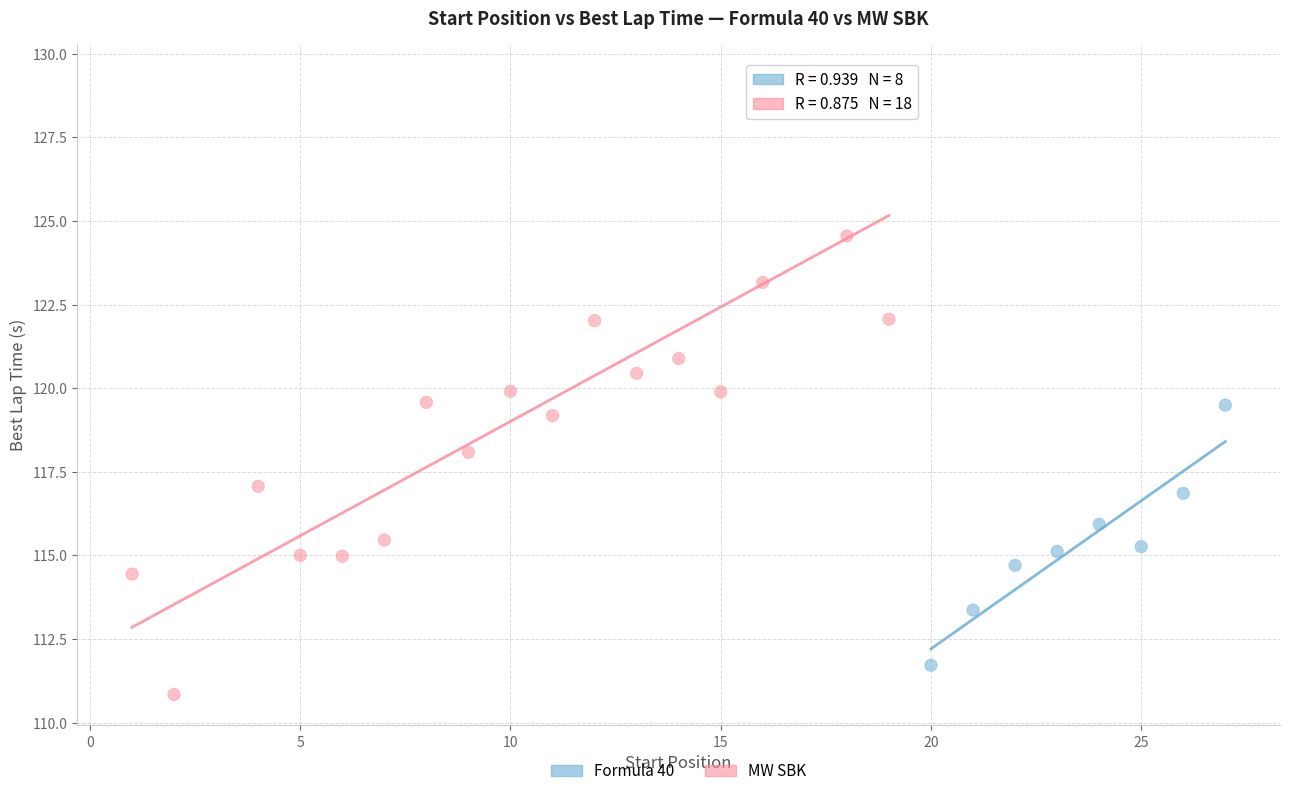

Which series reaches the minimum Y coordinate?

MW SBK